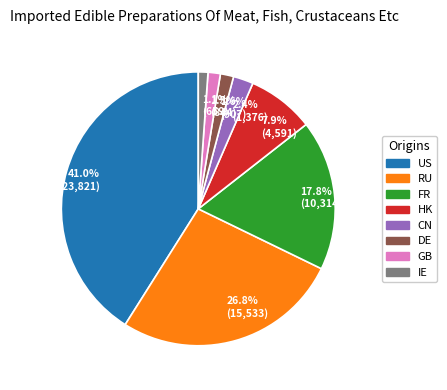

Does HK represent more than half of the total?

No